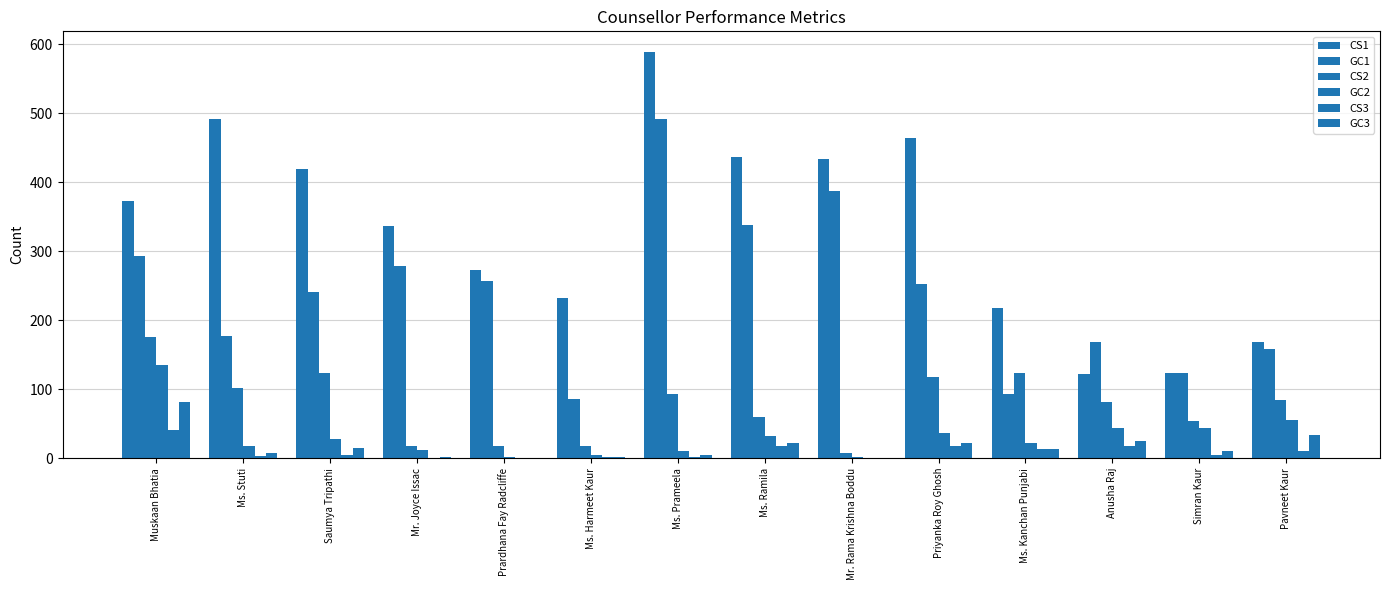

Does the chart contain stacked bars?

No